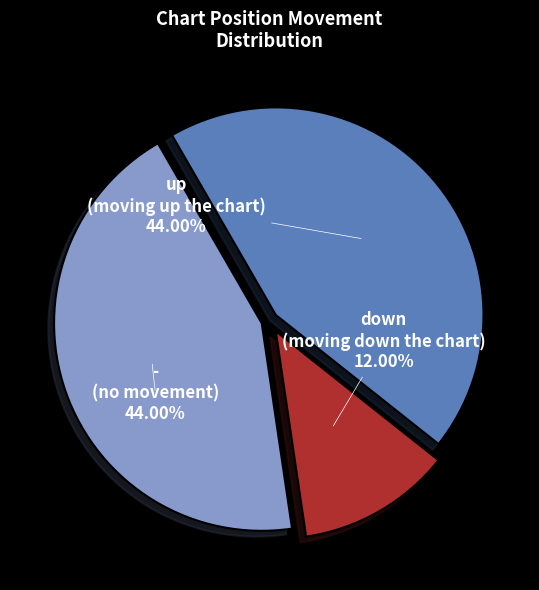

Which category has the smallest portion of the pie?

down